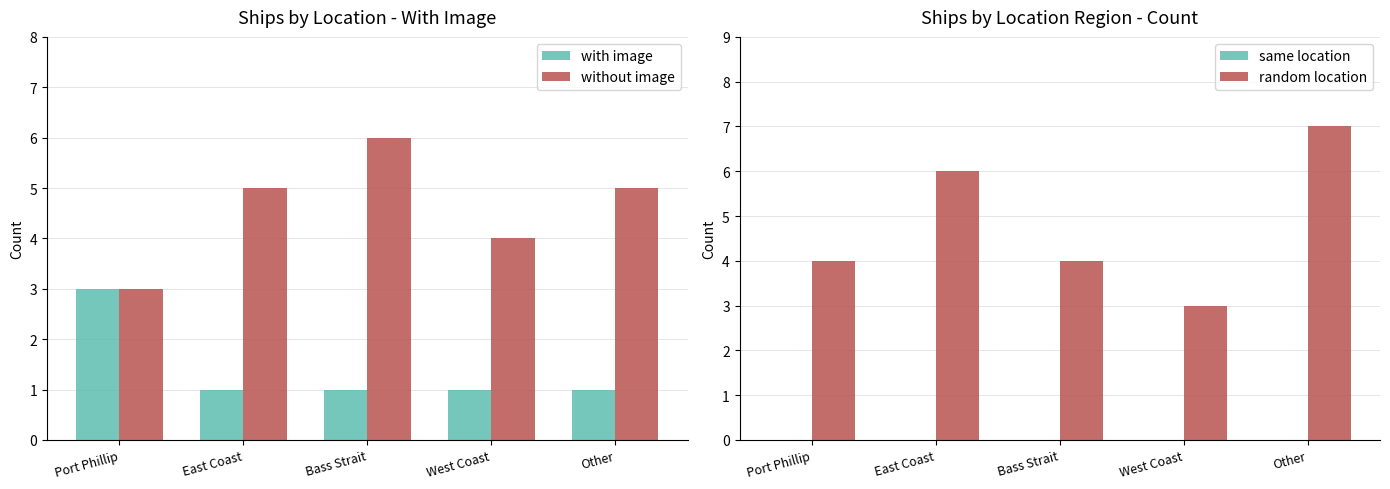

What value does the with image series have at Port Phillip?

3